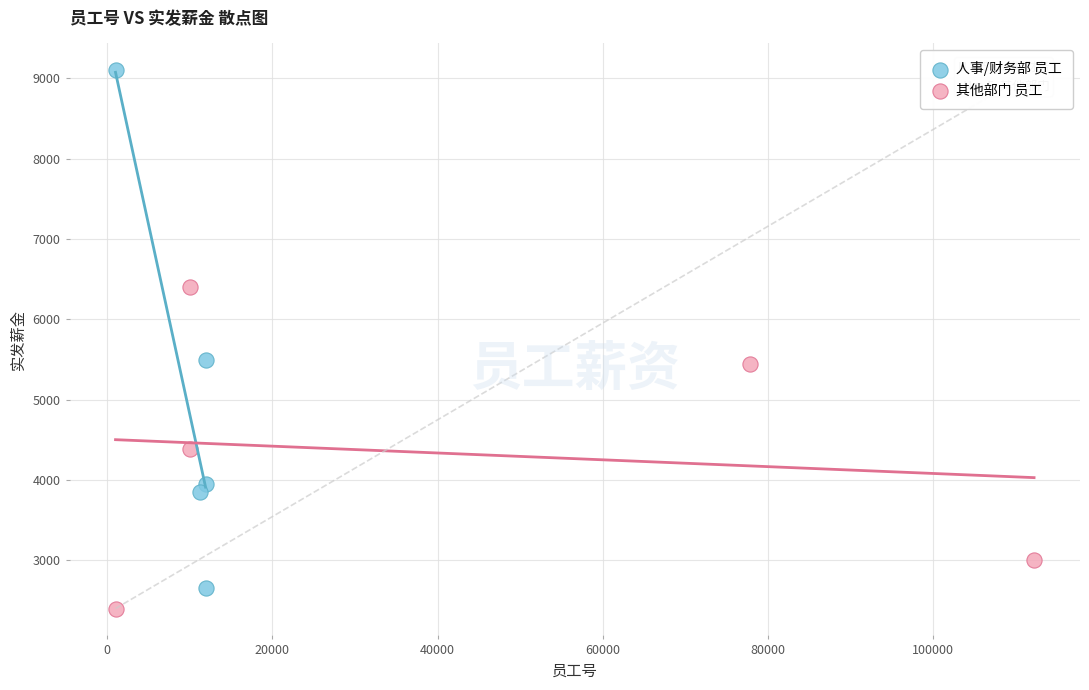

Which series contains the highest Y value?

人事/财务部 员工